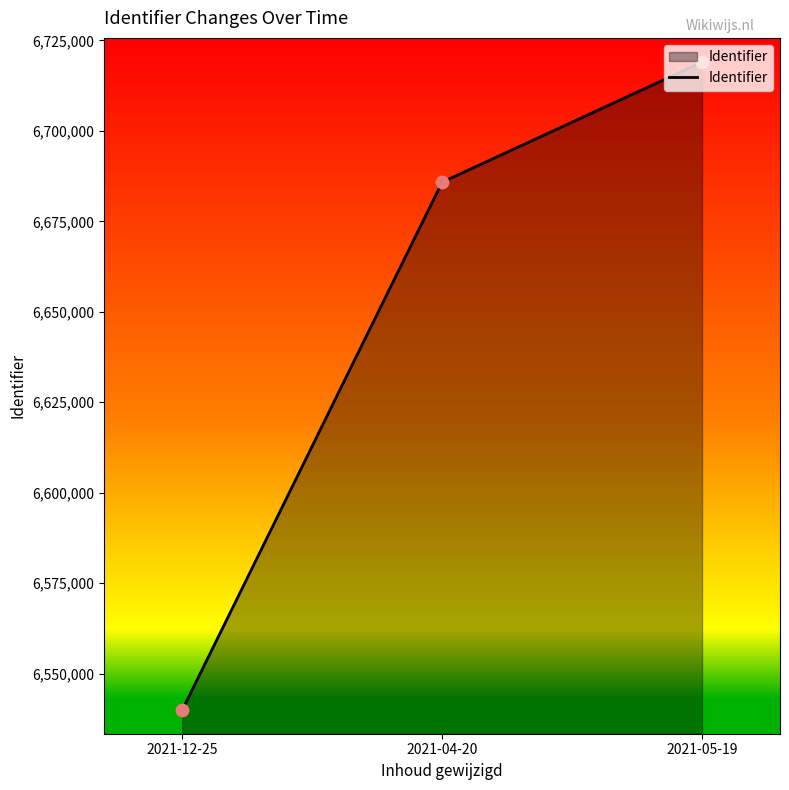

Approximately how many times larger is the value at 2021-04-20 compared to 2021-05-19?

1.0